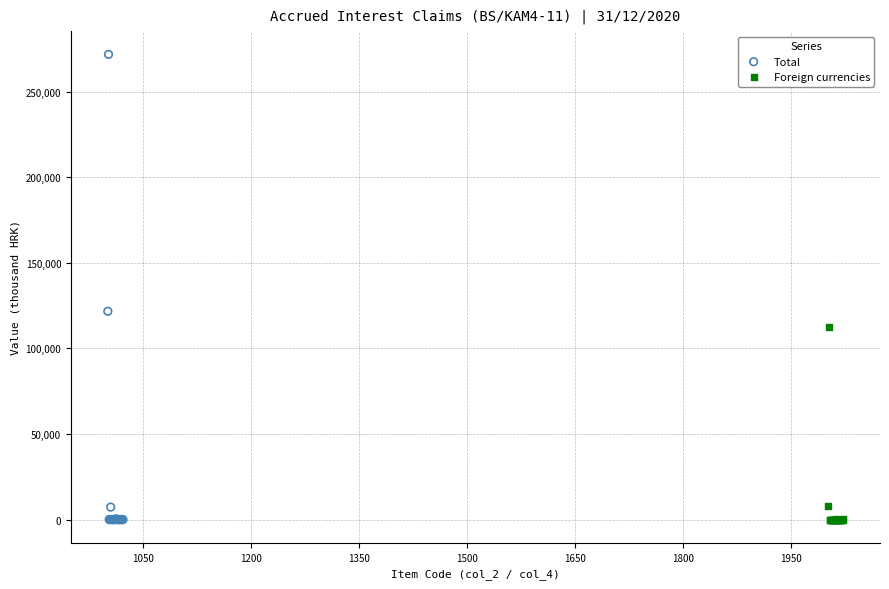

Which series has the largest Y range (max minus min)?

Total